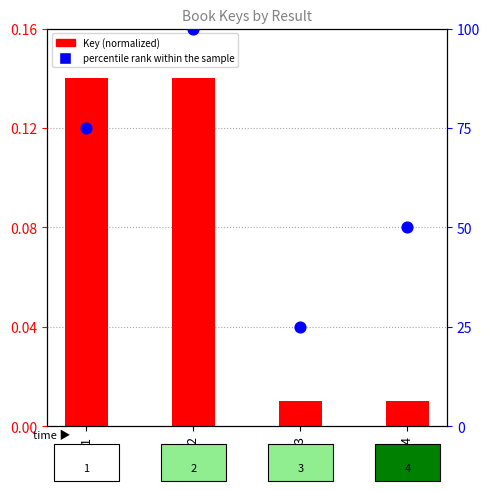

Is the value of percentile rank within the sample at 4 greater than the value of Key (normalized) at 2?

Yes